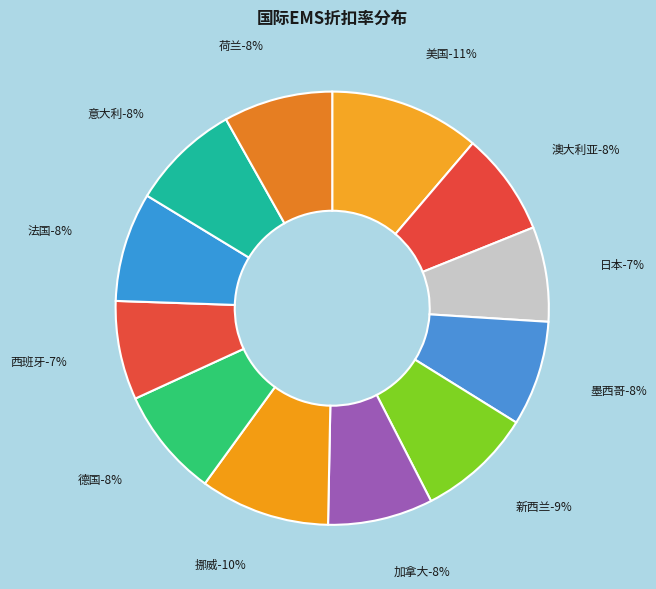

What percentage is the 新西兰 slice, to the nearest percent?

9%